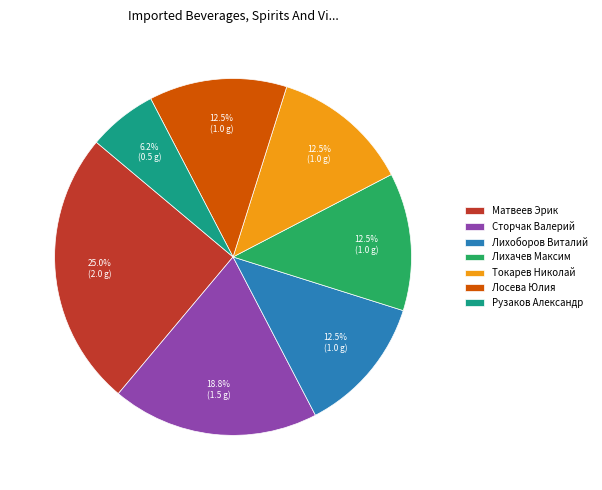

Does Токарев Николай account for over 50% of the chart?

No